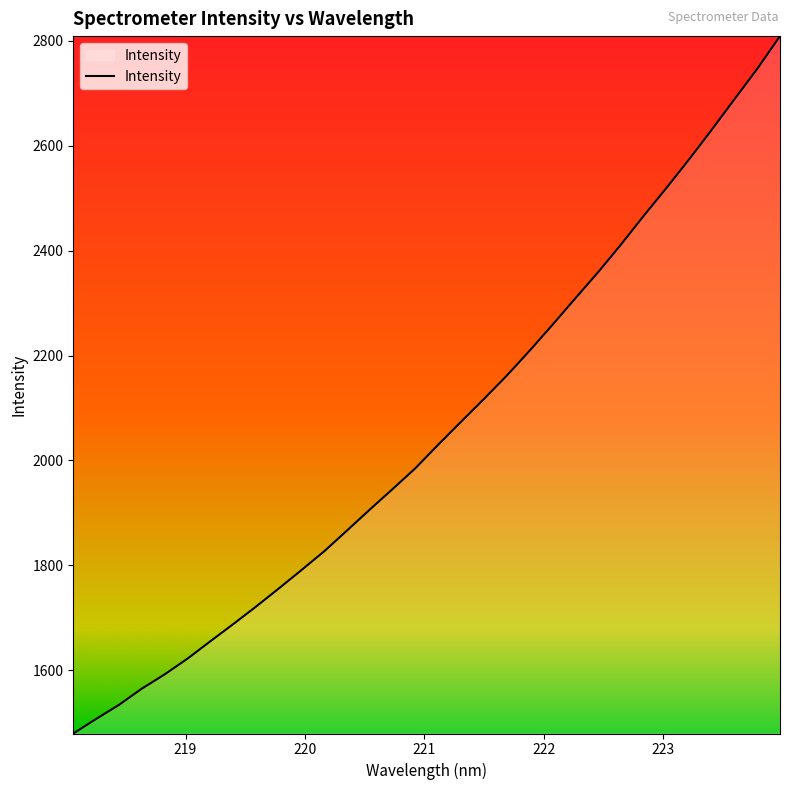

What is the difference between the maximum and minimum values?

1329.4